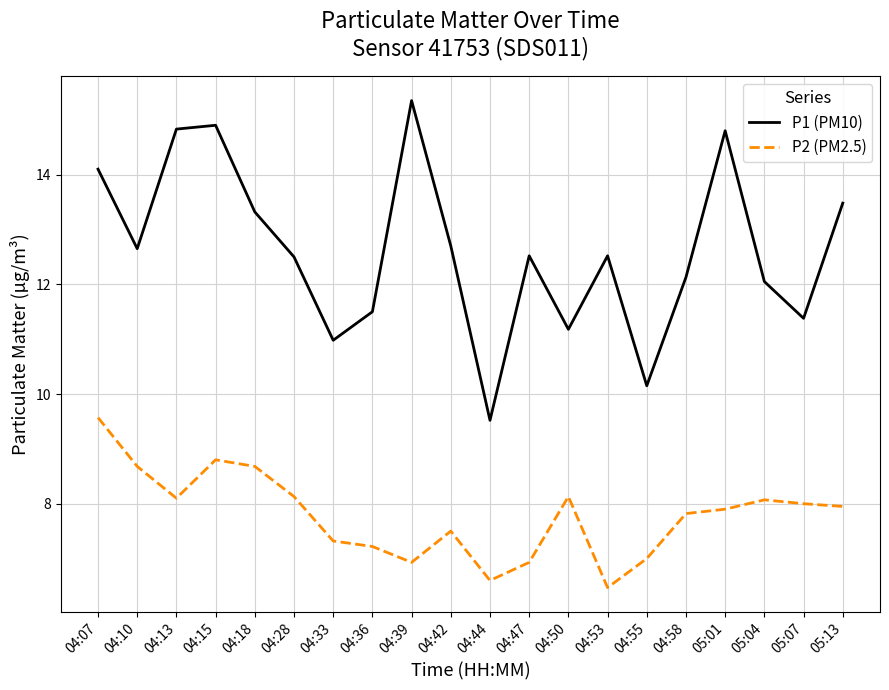

What position from the right is 05:13?

1